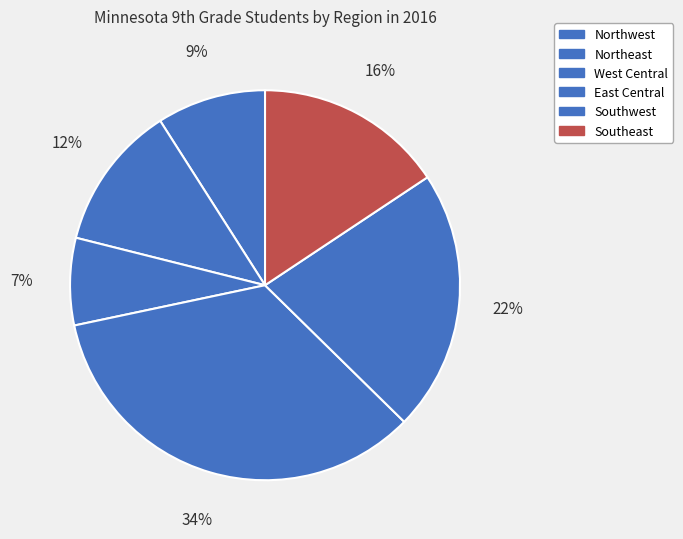

How many slices are in this pie chart?

6